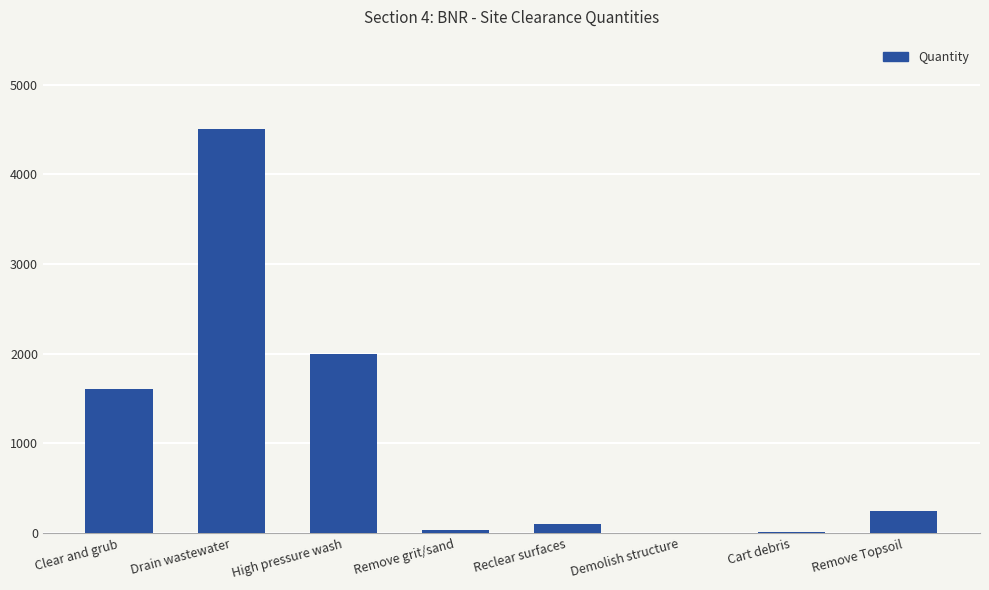

Are the bars grouped side by side (vs. stacked)?

No